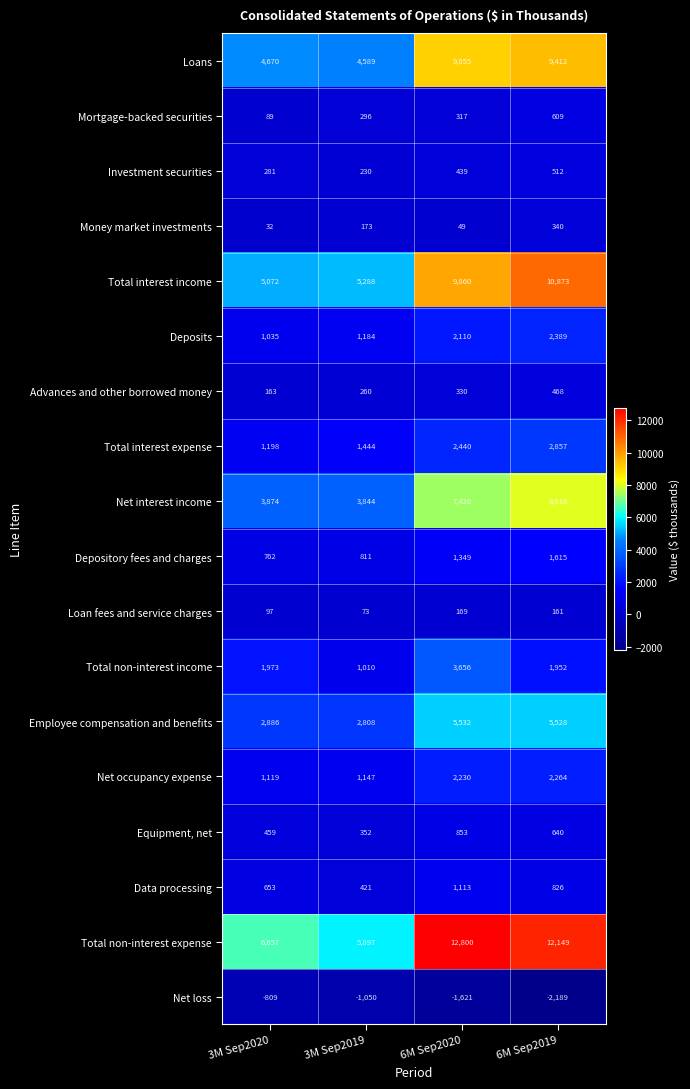

What is the spread (max minus min) of values at 6M Sep2020?

14421